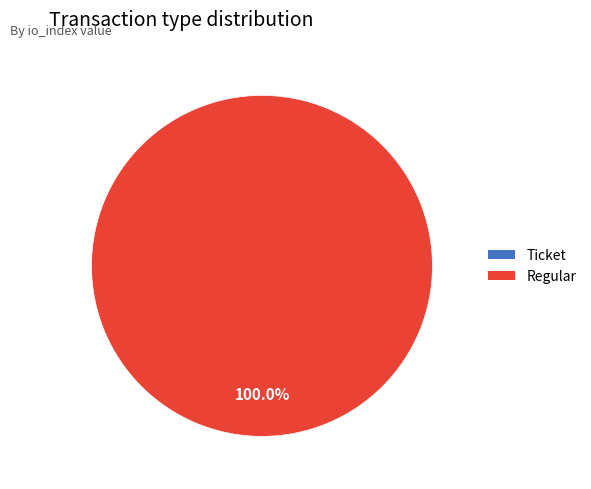

Does Ticket represent more than half of the total?

No